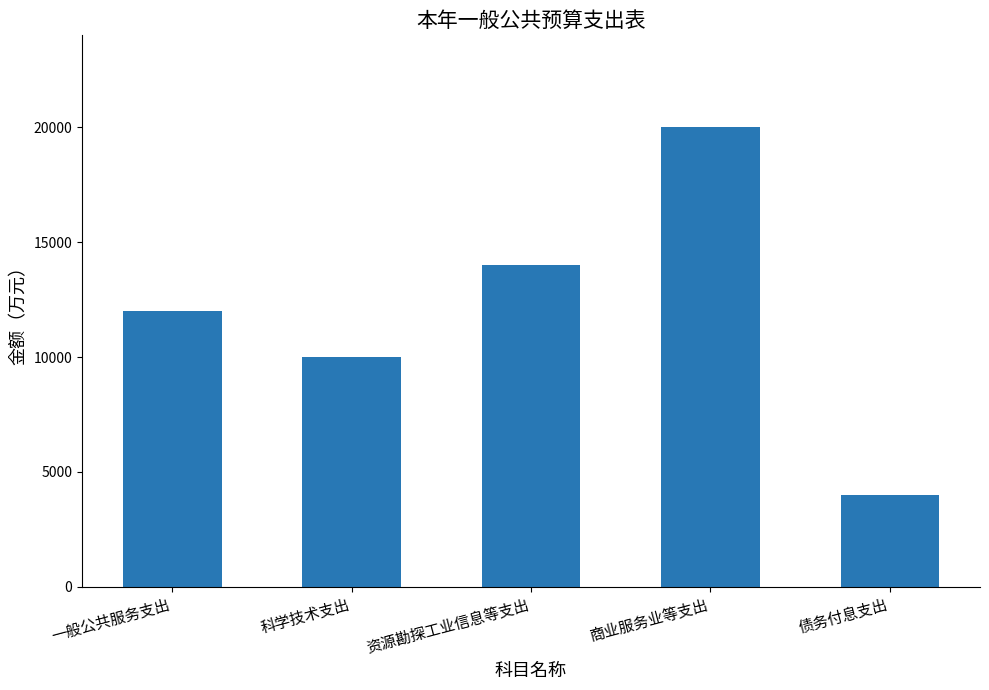

What is the average value?

12000